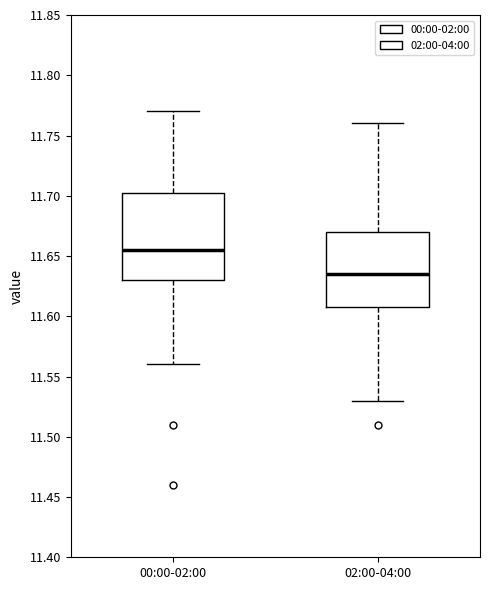

Which box is the tallest, from its lower edge to its upper edge?

00:00-02:00